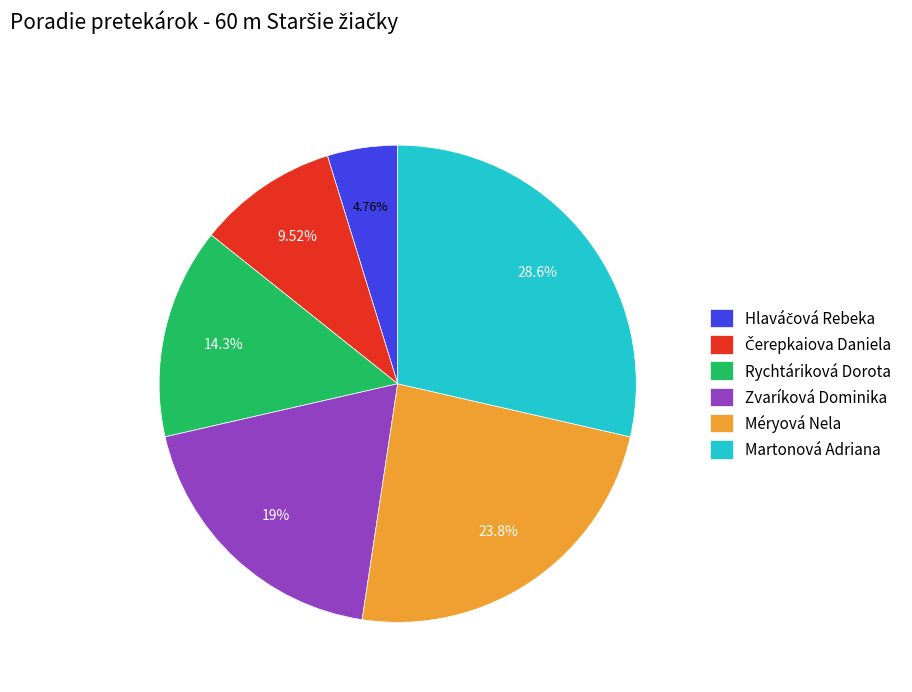

What is the largest slice in the pie chart?

Martonová Adriana